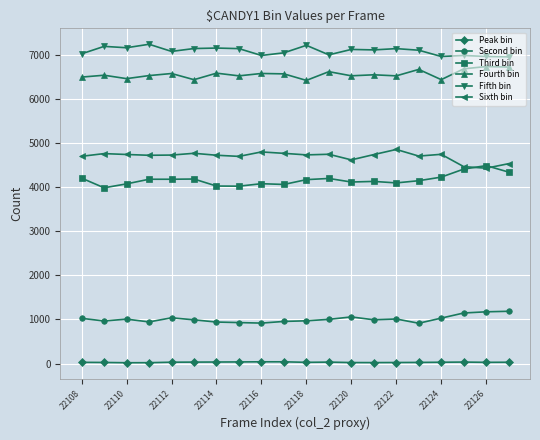

Which series has the largest total across all categories?

Fifth bin